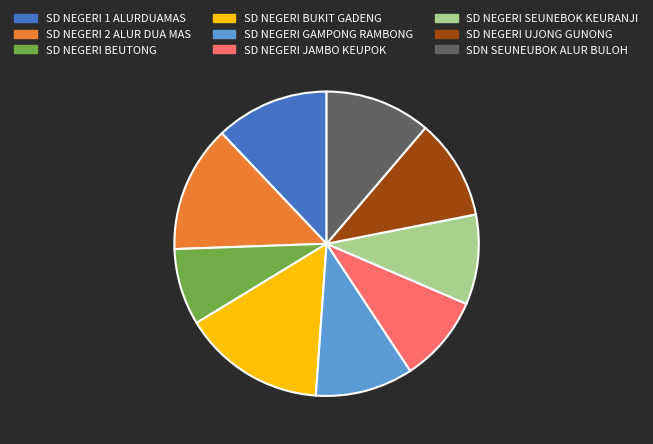

Is there any slice that represents more than half of the pie?

No